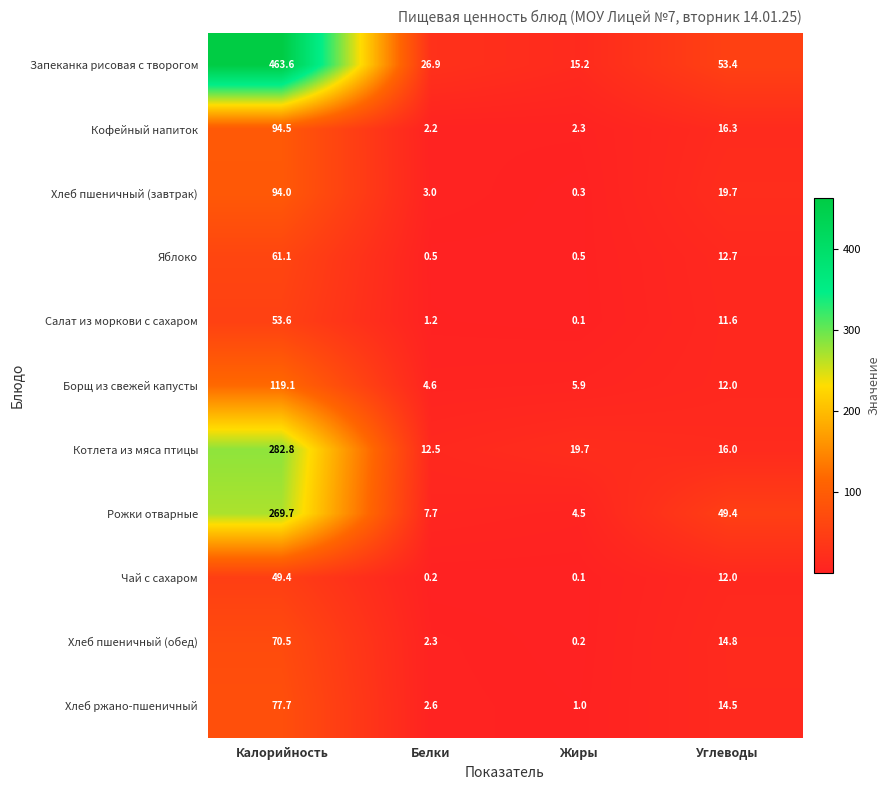

The Запеканка рисовая с творогом series shows 27.8 at Углеводы. True or false?

False